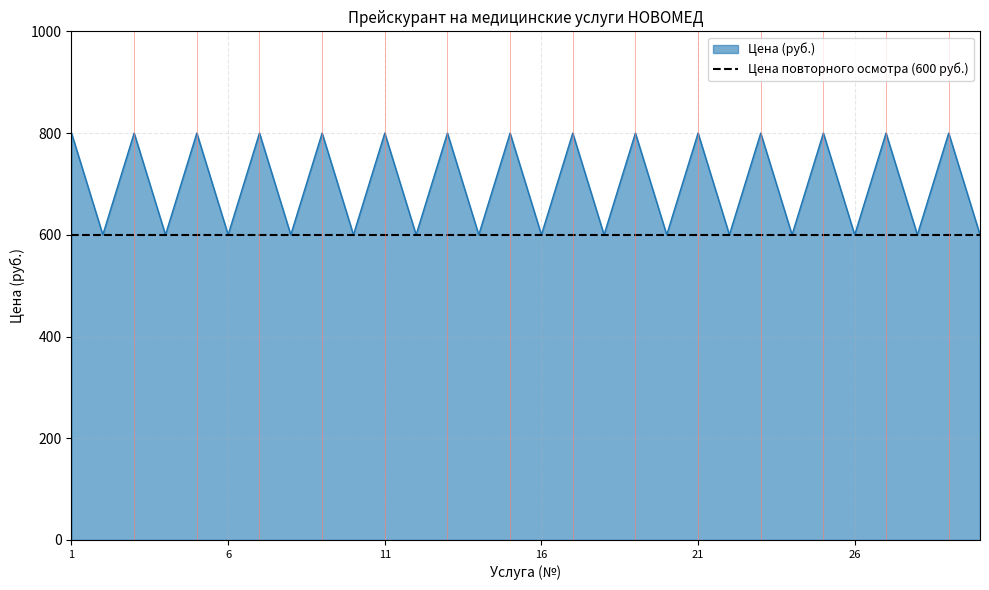

What is the minimum value for Цена (руб.)?

600